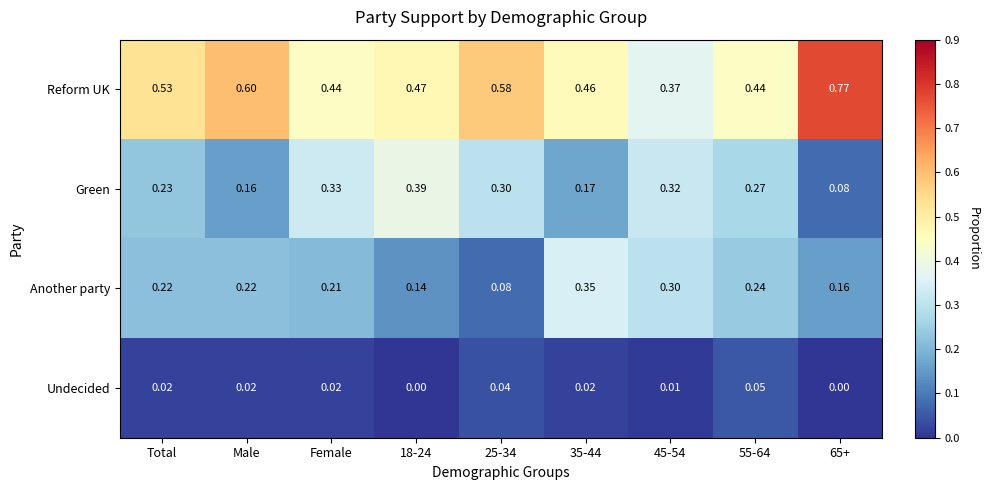

Between Total and 65+, which series saw the biggest shift?

Reform UK